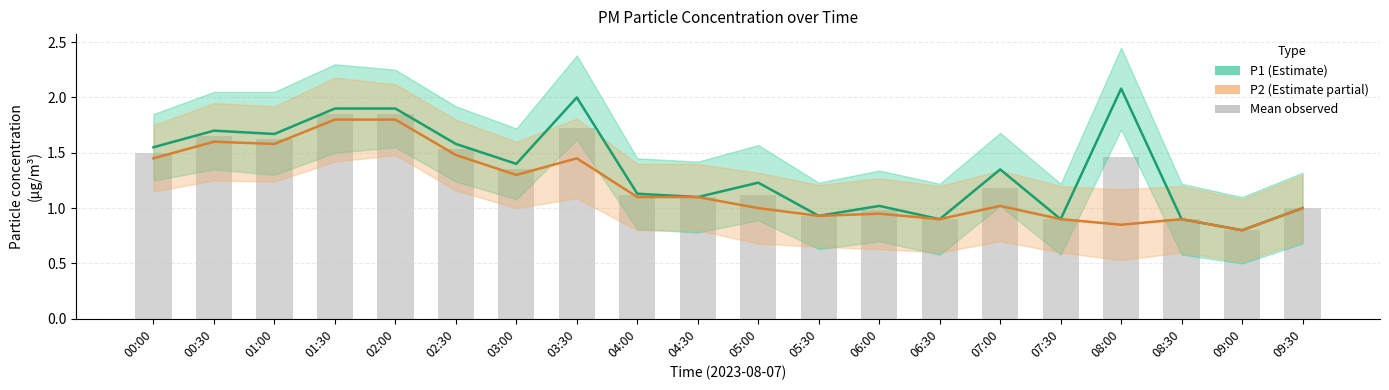

Rank the series by their average value, from highest to lowest.

P1, Mean(P1,P2), P2